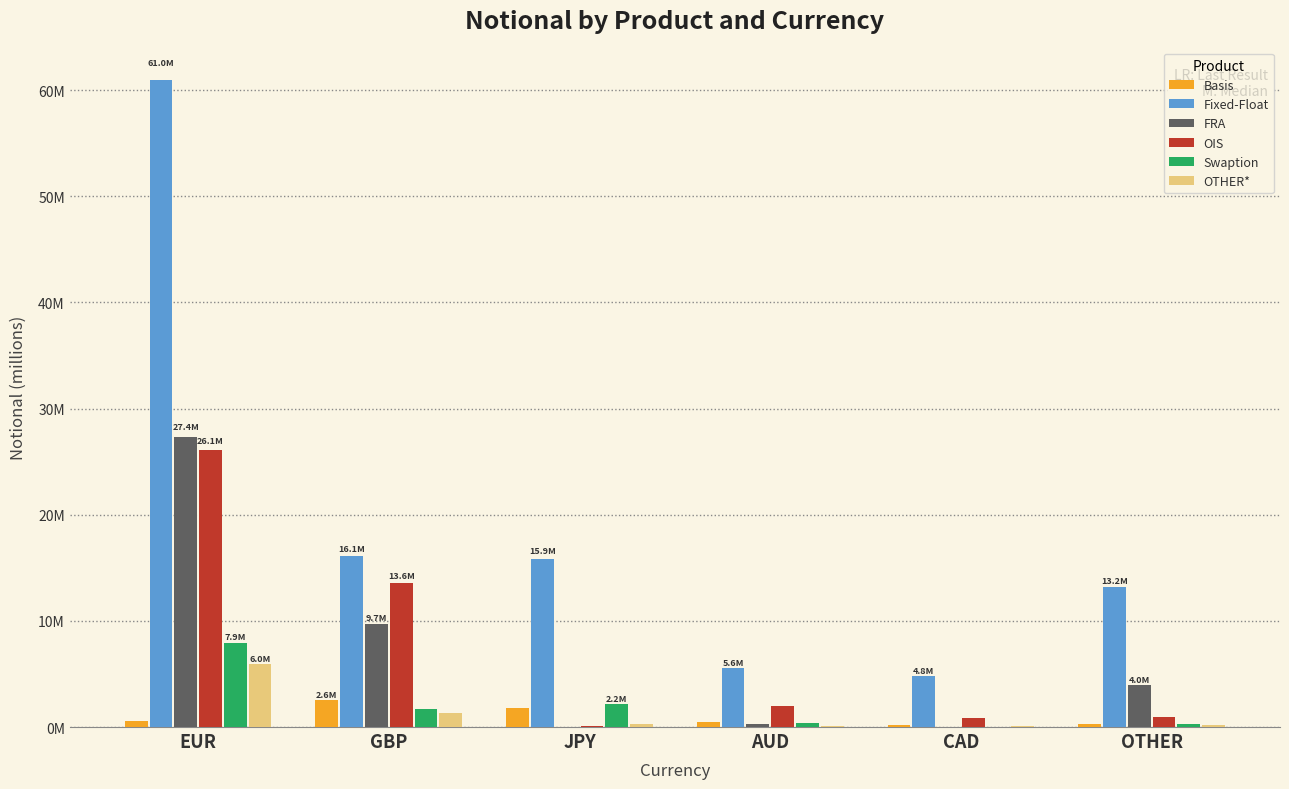

What is the sum of the Swaption values at EUR and GBP?

9636782